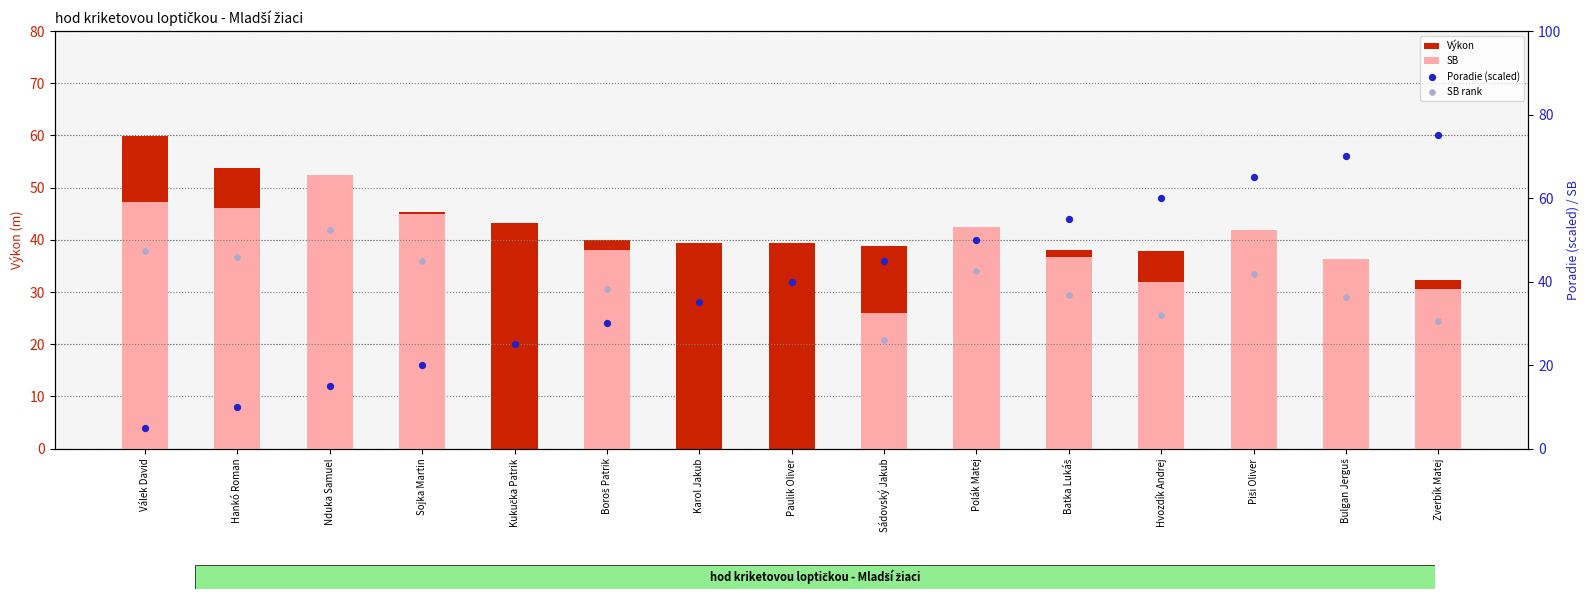

Which series contains the highest Y value?

Poradie